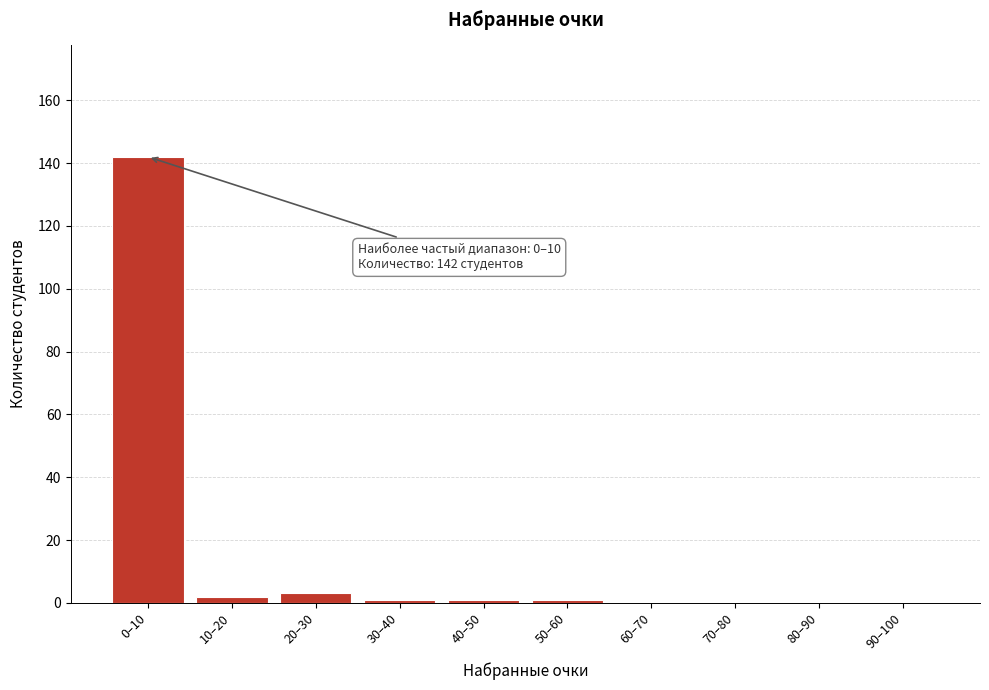

Reading left to right, what are all the values shown in this chart?

0–10=142	10–20=2	20–30=3	30–40=1	40–50=1	50–60=1	60–70=0	70–80=0	80–90=0	90–100=0